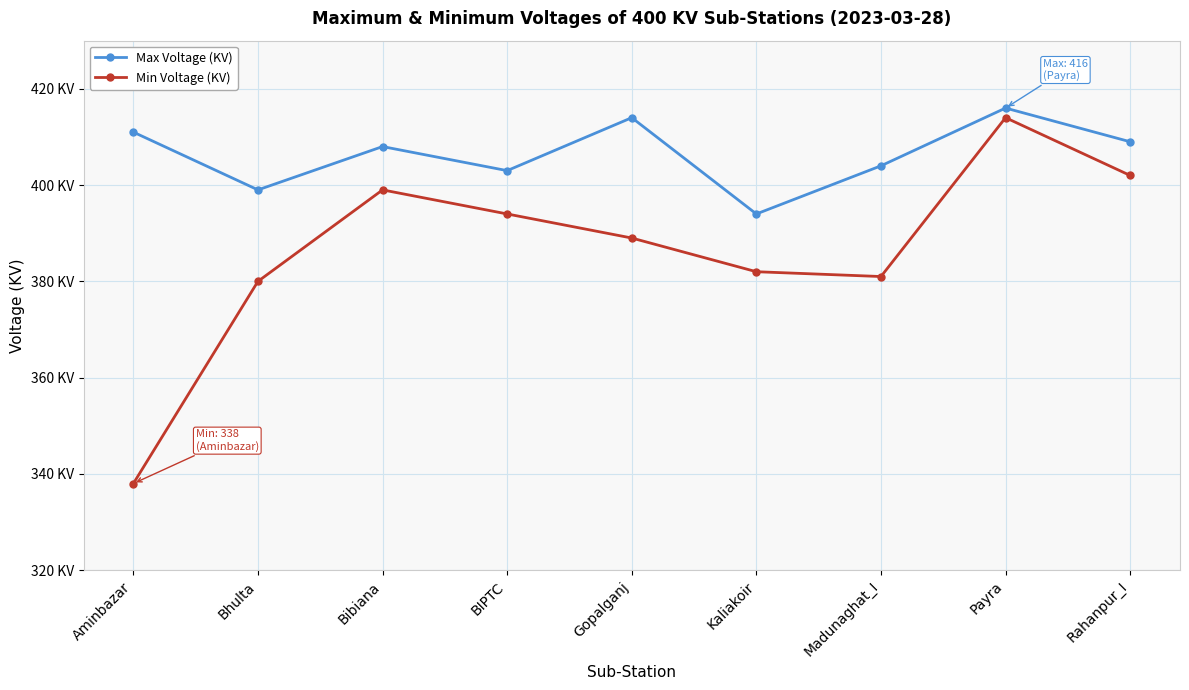

What is the label of the 1st point from the left?

Aminbazar